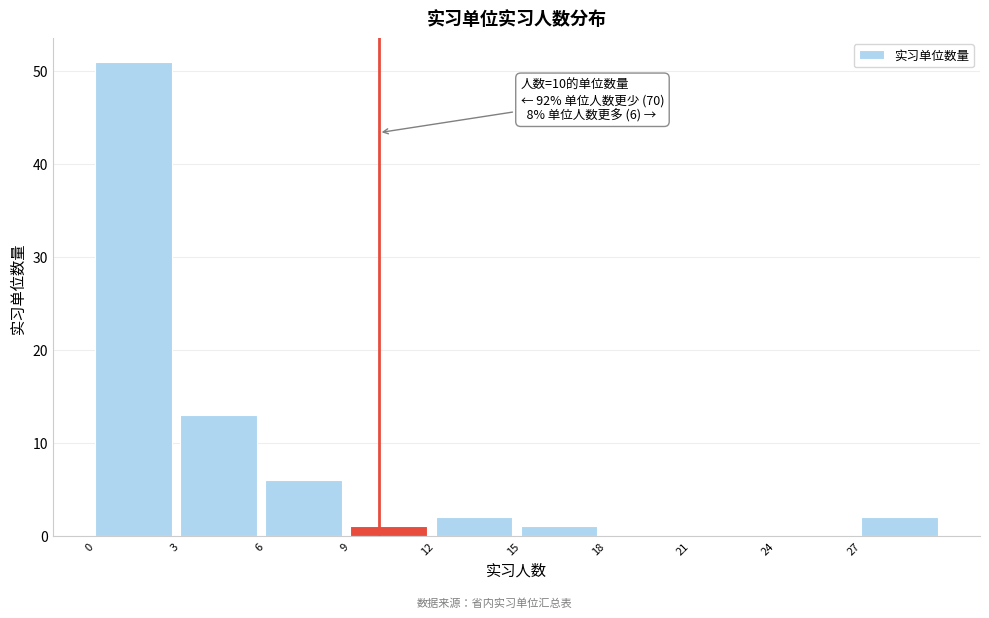

Which range on the x-axis has the tallest bar?

0 to 3